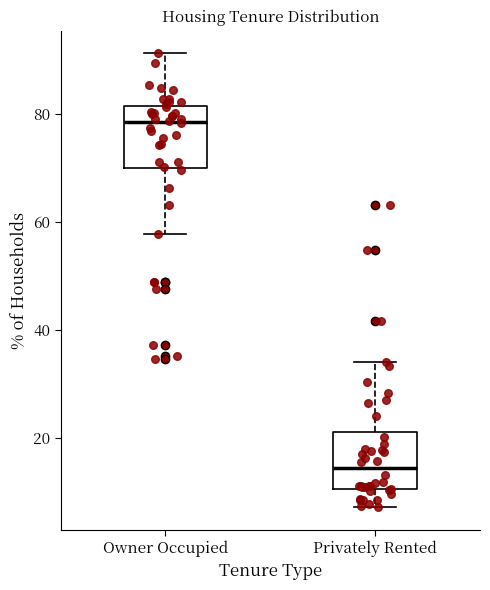

Reading left to right, read every box against the y-axis: the position of its median line, the range the box covers, and the ends of its whiskers. The values are not printed on the chart, so give them approximately, as read against the axis.

Owner Occupied: median 78, box 70 to 82, whiskers 58 to 92
Privately Rented: median 14, box 10 to 22, whiskers 8 to 34